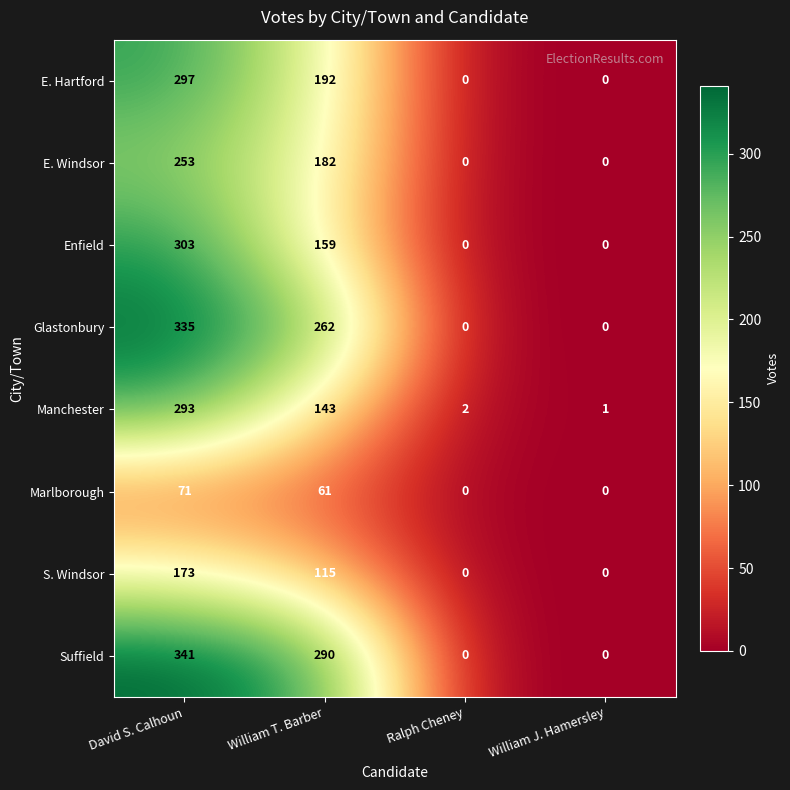

Which series has the widest spread of values?

Suffield